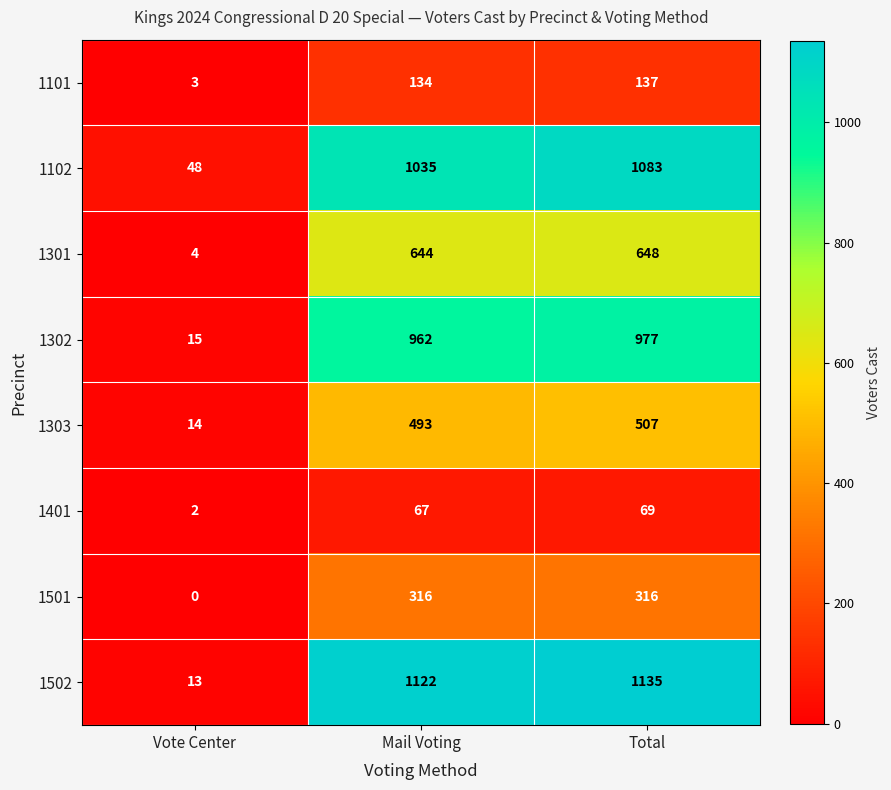

The value of 1302 at Mail Voting is 1353. True or false?

False